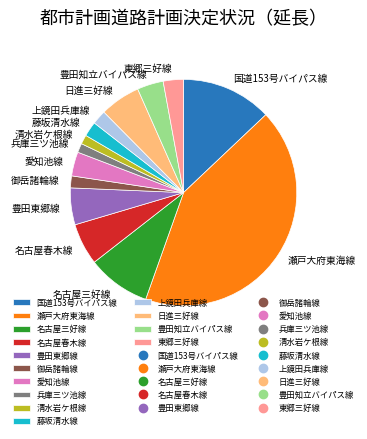

True or false: 瀬戸大府東海線 accounts for 52% of the total.

False